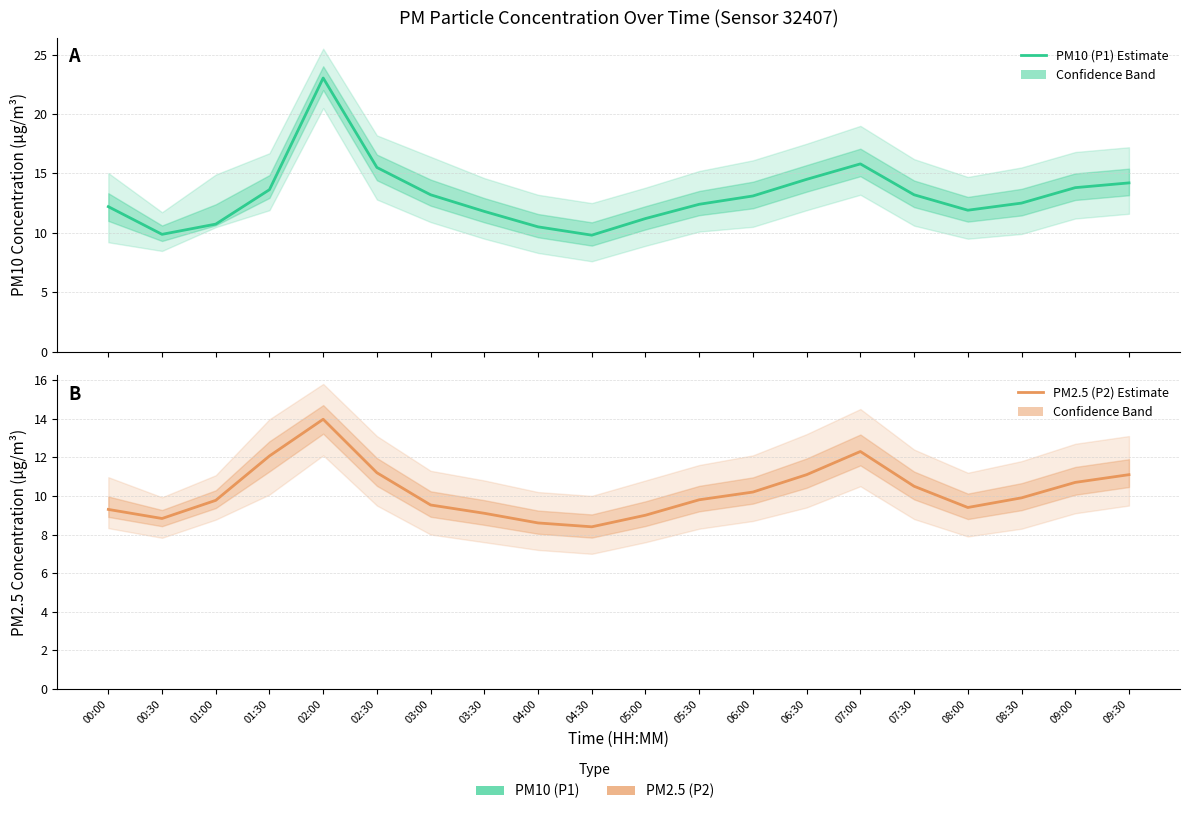

Which series has the largest total across all categories?

PM10 (P1) Estimate